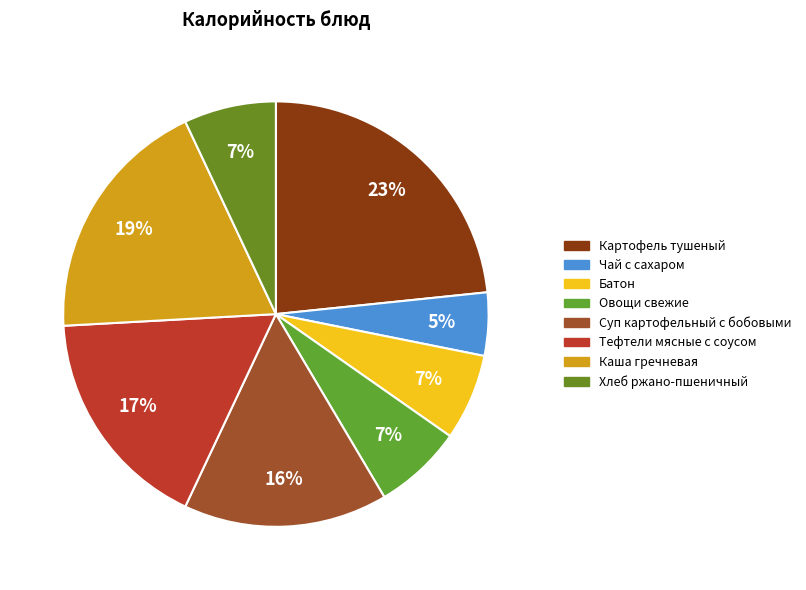

What is the total percentage of Батон and Овощи свежие?

13.3%